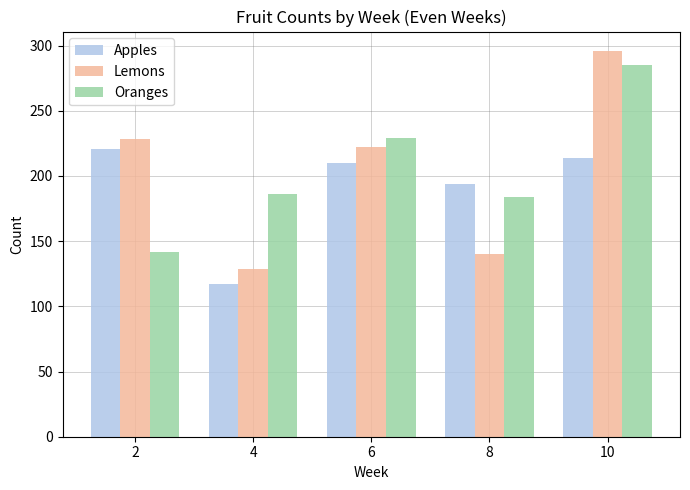

List the series in order of their overall mean, highest first.

Oranges, Lemons, Apples